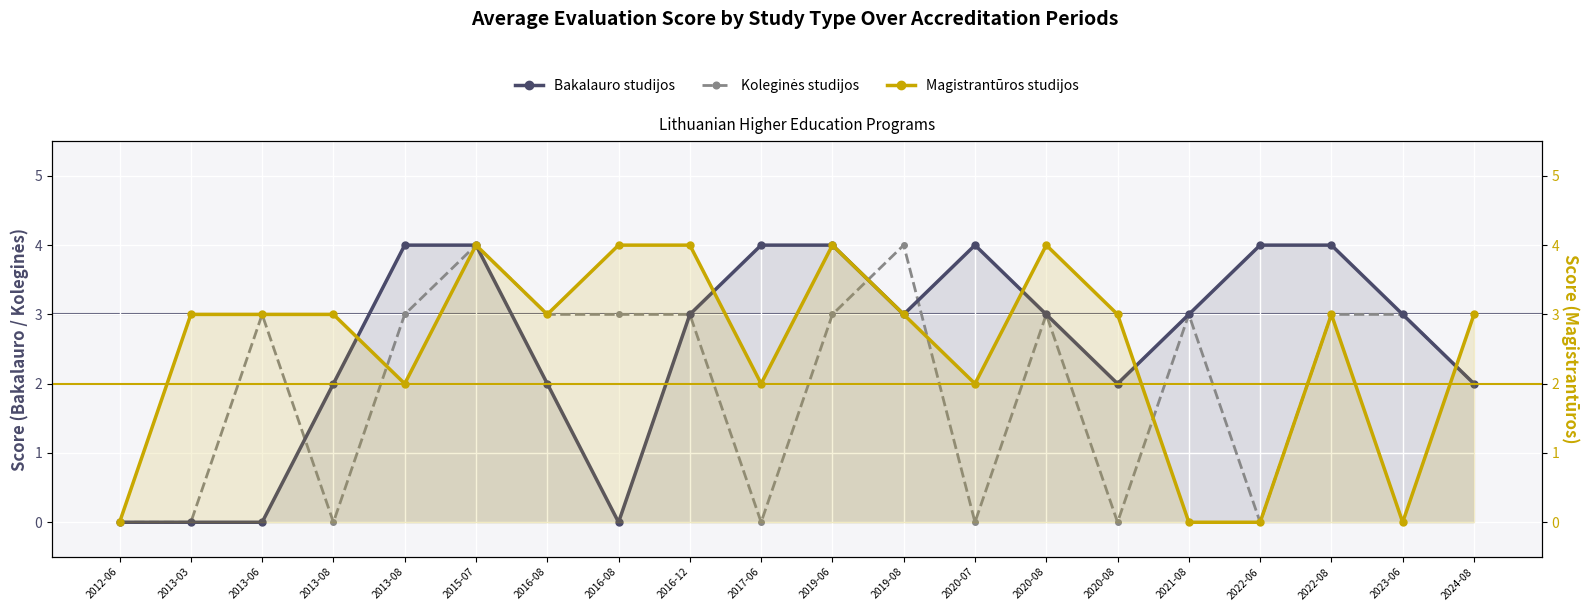

How many lines are shown in the chart?

3